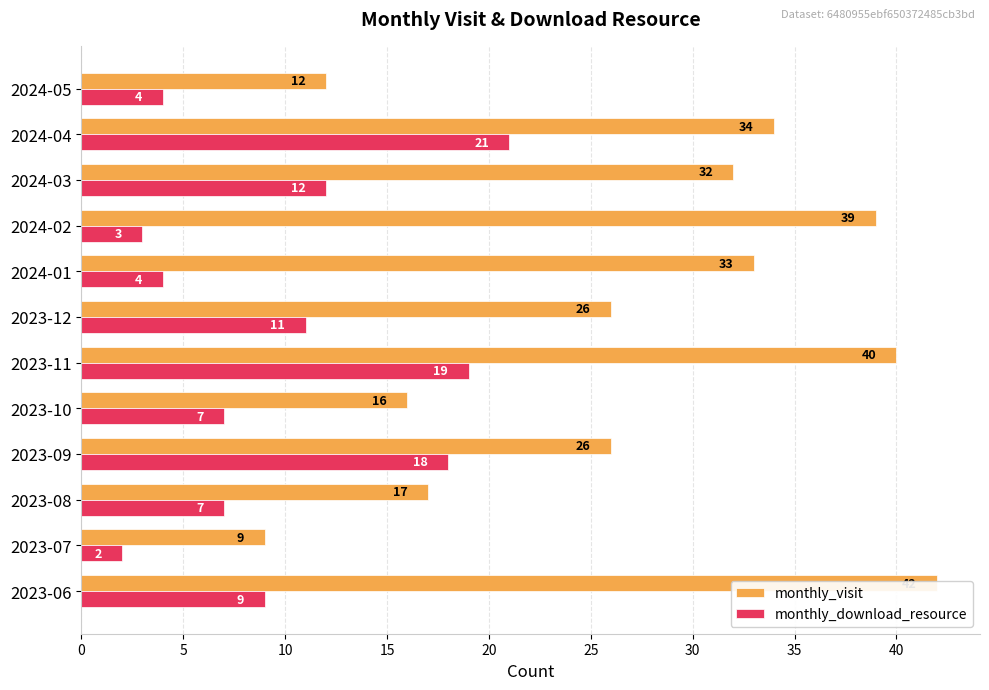

Between 2023-07 and 2024-05, which series saw the biggest shift?

monthly_visit